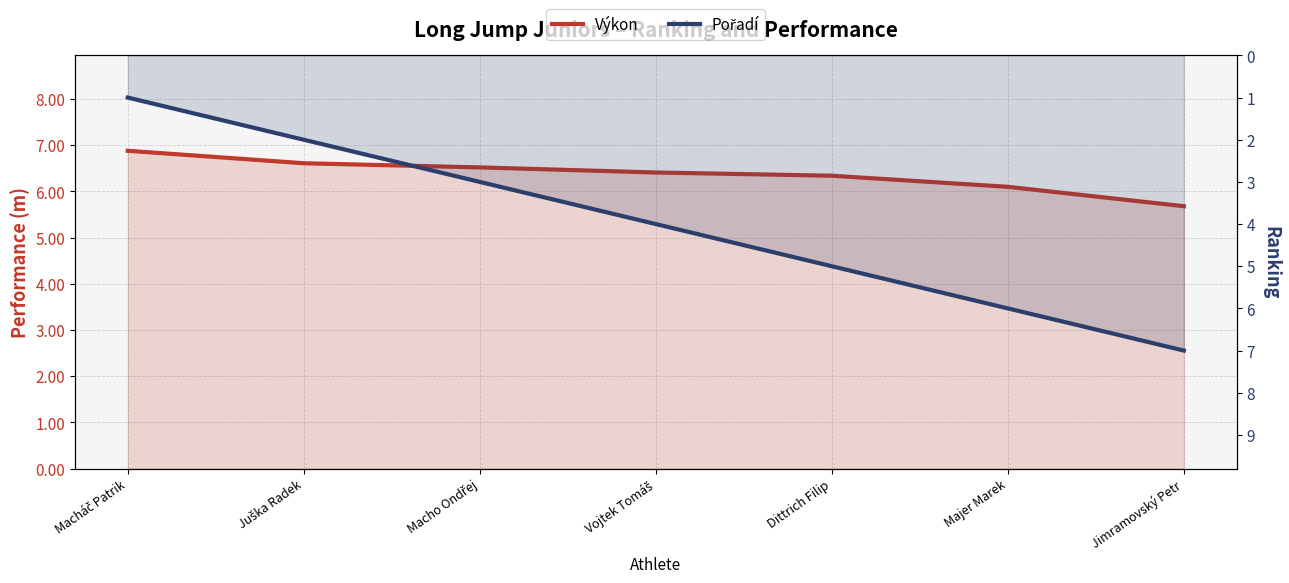

Read the Pořadí value at Vojtek Tomáš.

4.0